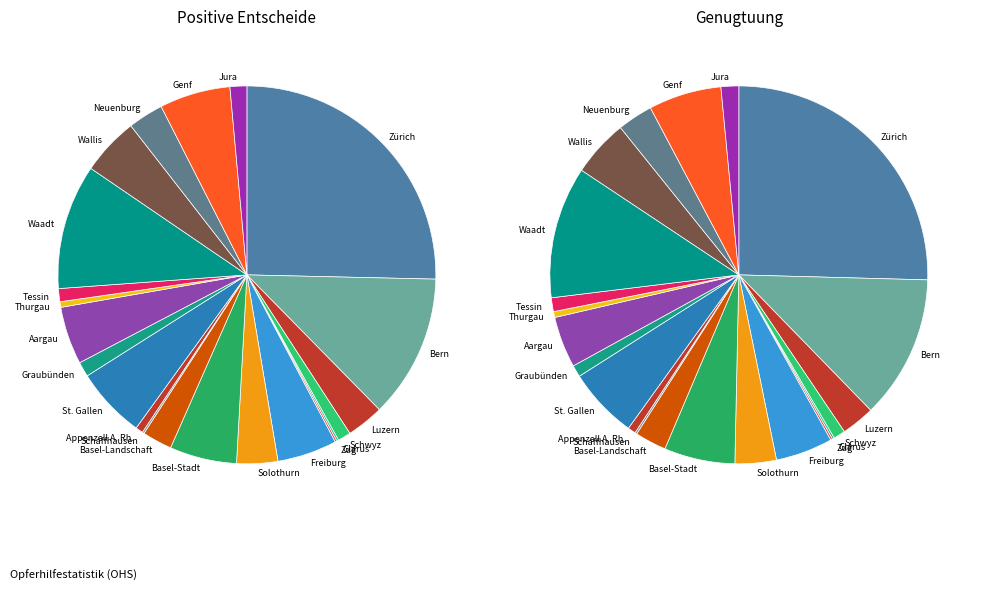

Is there any slice that represents more than half of the pie?

No